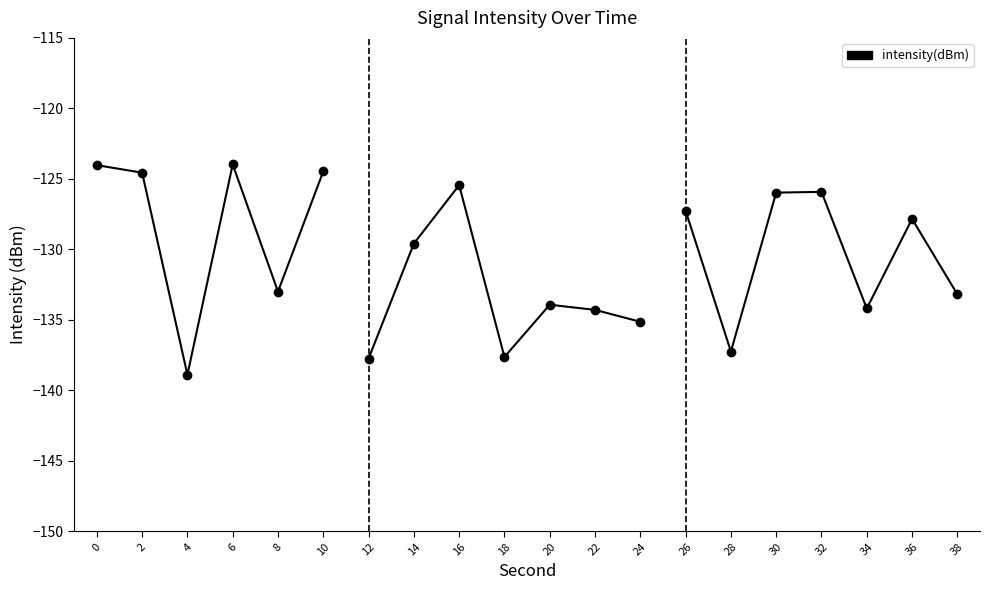

What is the value of the 3rd point from the left?

-138.9